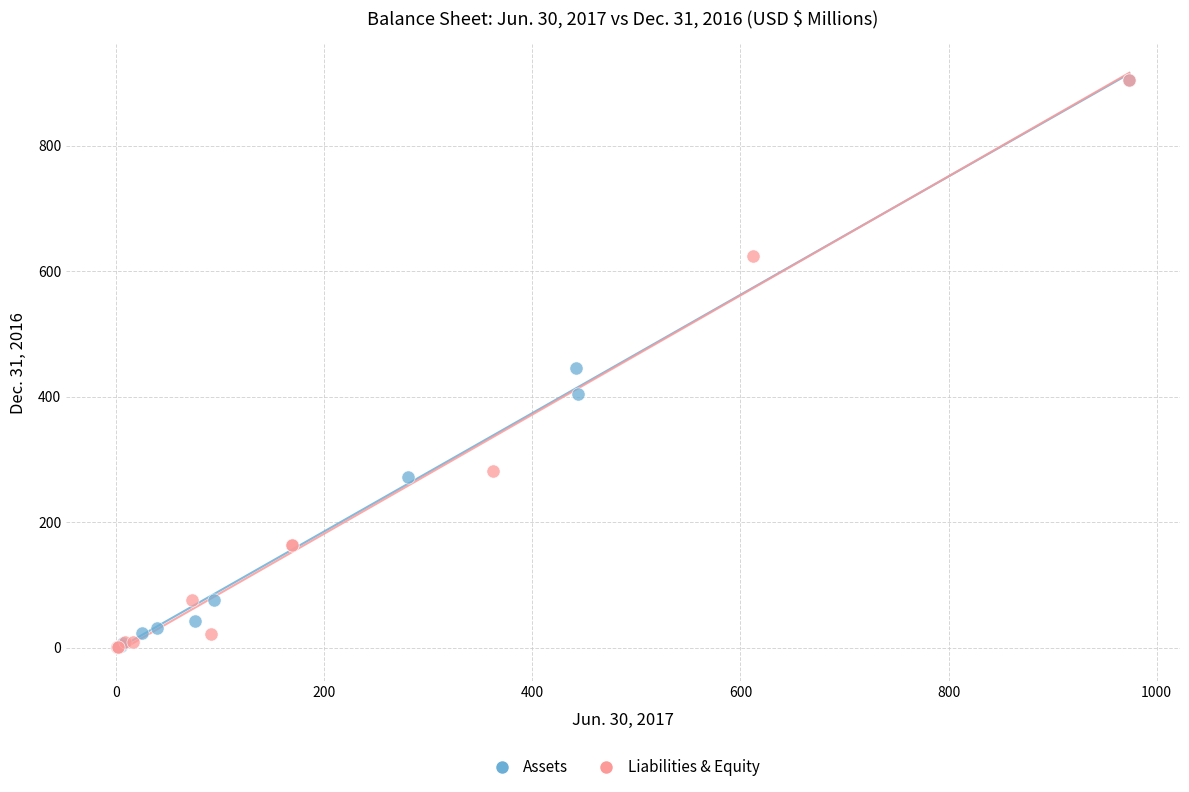

What are all the series names shown in the legend?

Assets, Liabilities & Equity